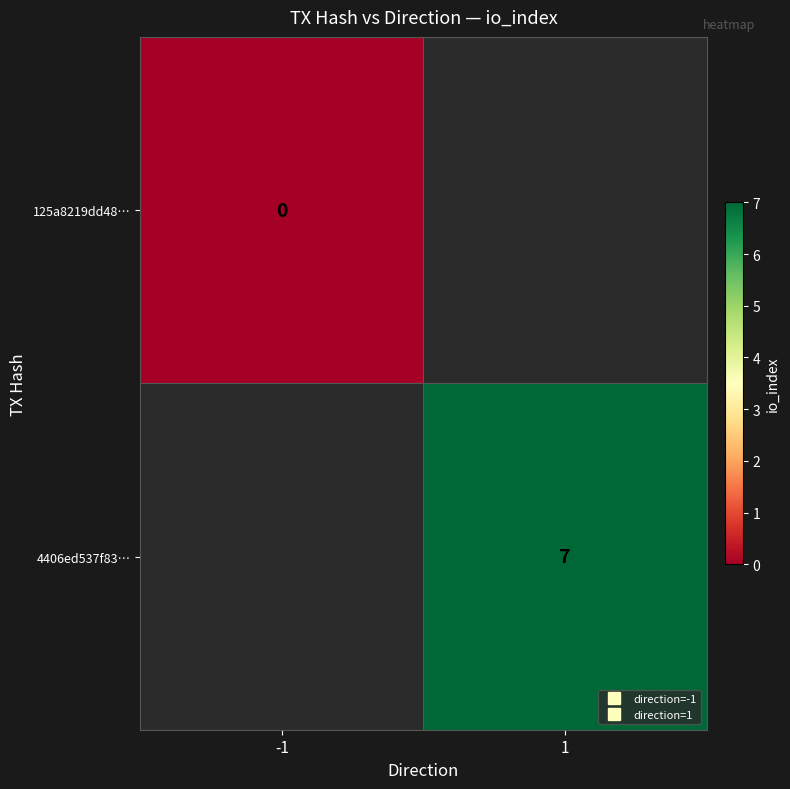

How many data points does each series have?

2